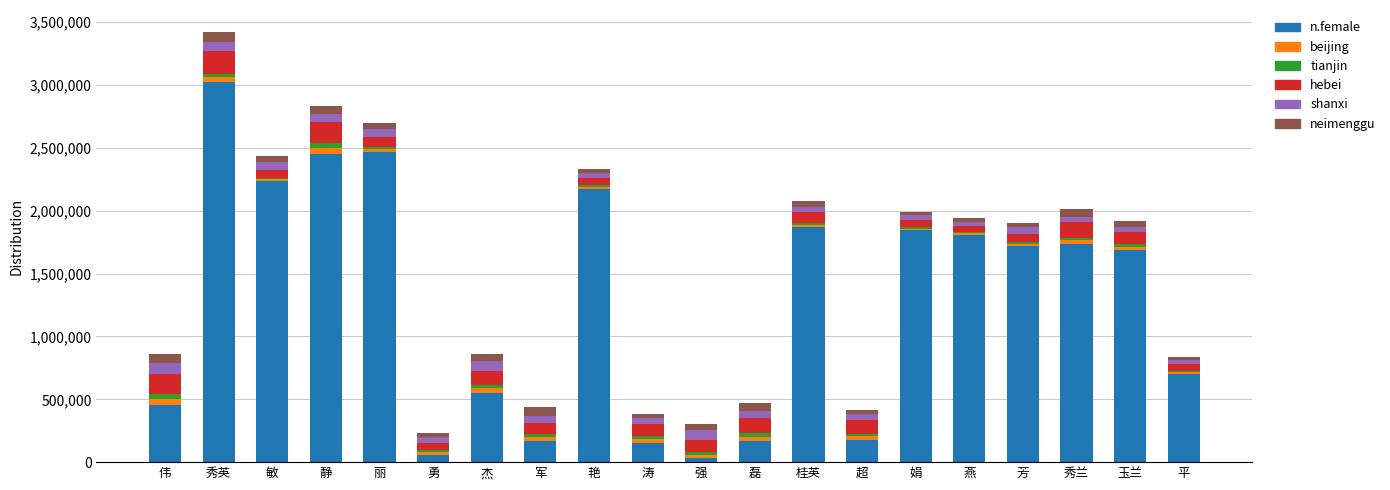

Where is n.female nearest to the value 1528949?

玉兰